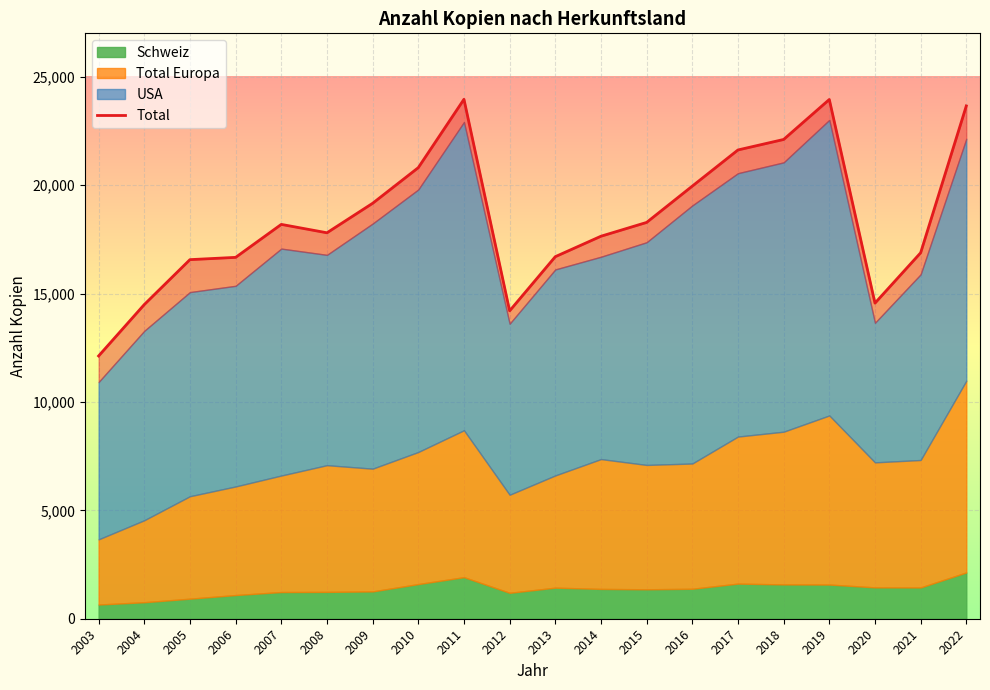

What is the value of the 17th point from the left?

23949